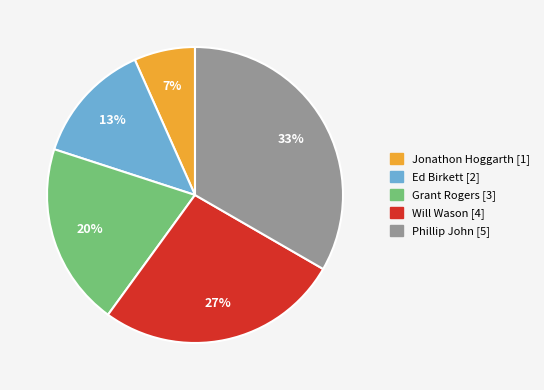

To the nearest percent, what percentage of the pie is Grant Rogers?

20%